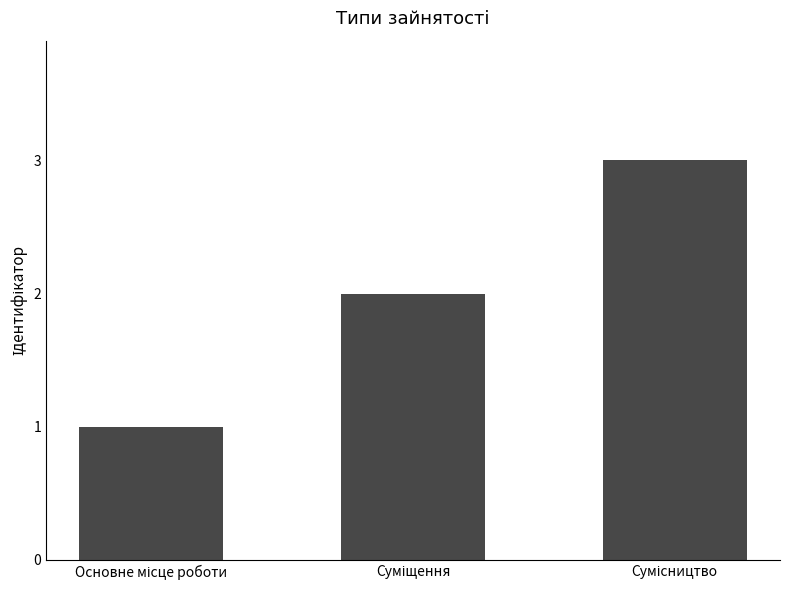

Reading left to right, what are all the values shown in this chart?

1	2	3